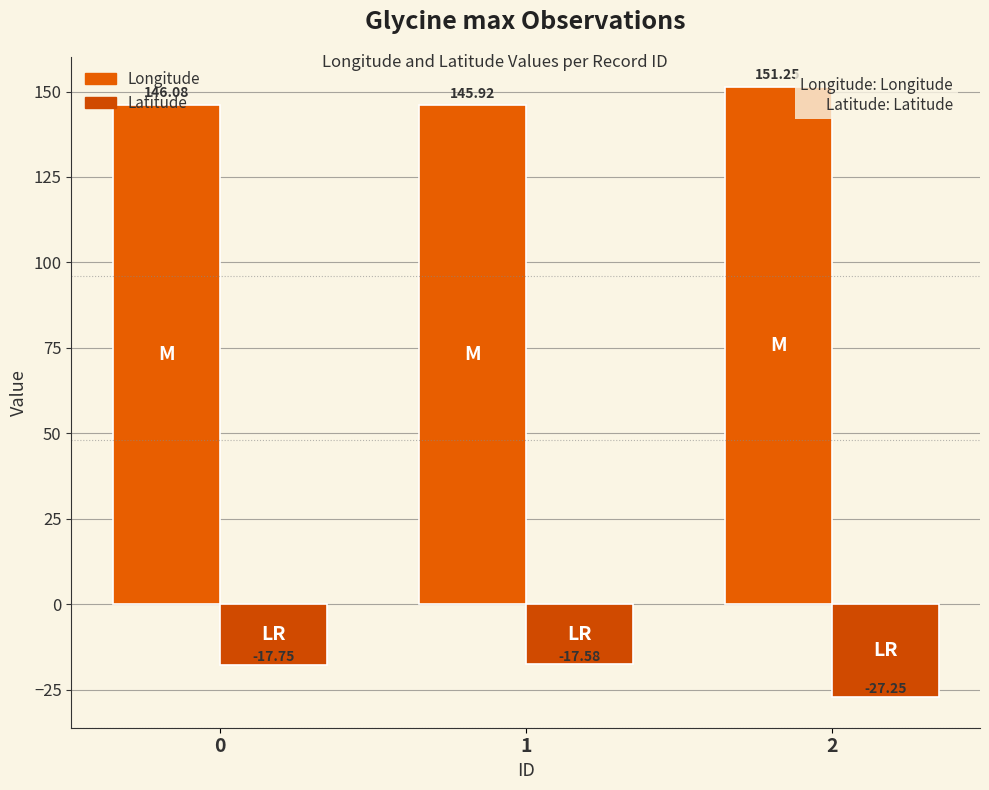

What is the minimum value for Longitude?

145.9